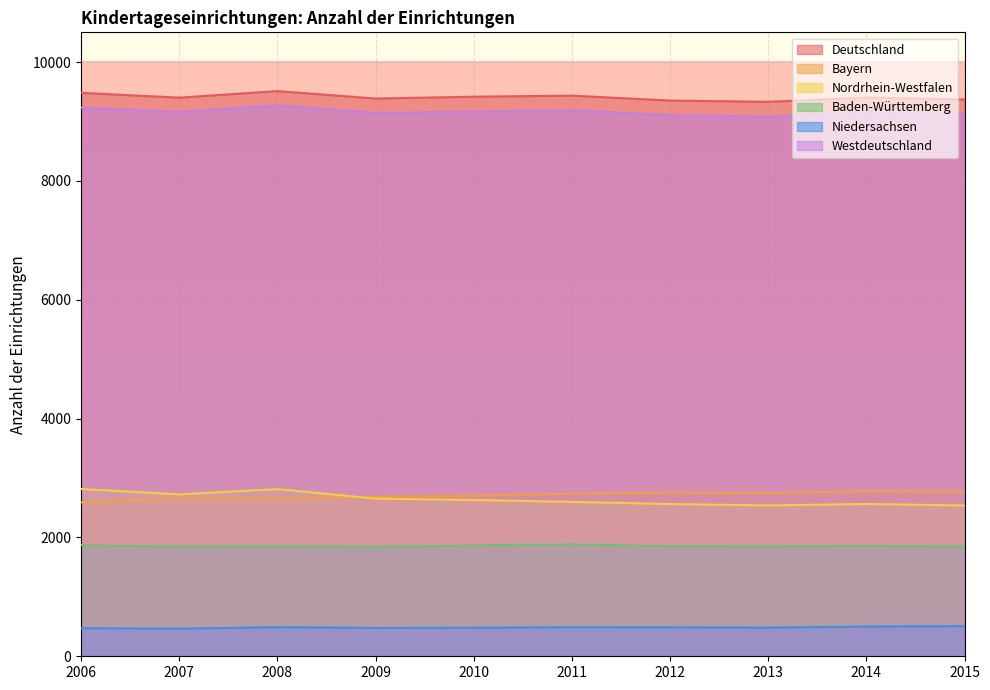

True or false: Bayern has a value of 882 at 2011.

False